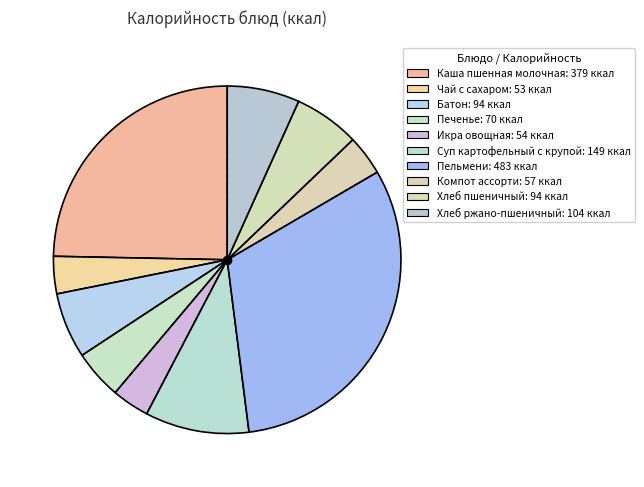

How many slices are in this pie chart?

10